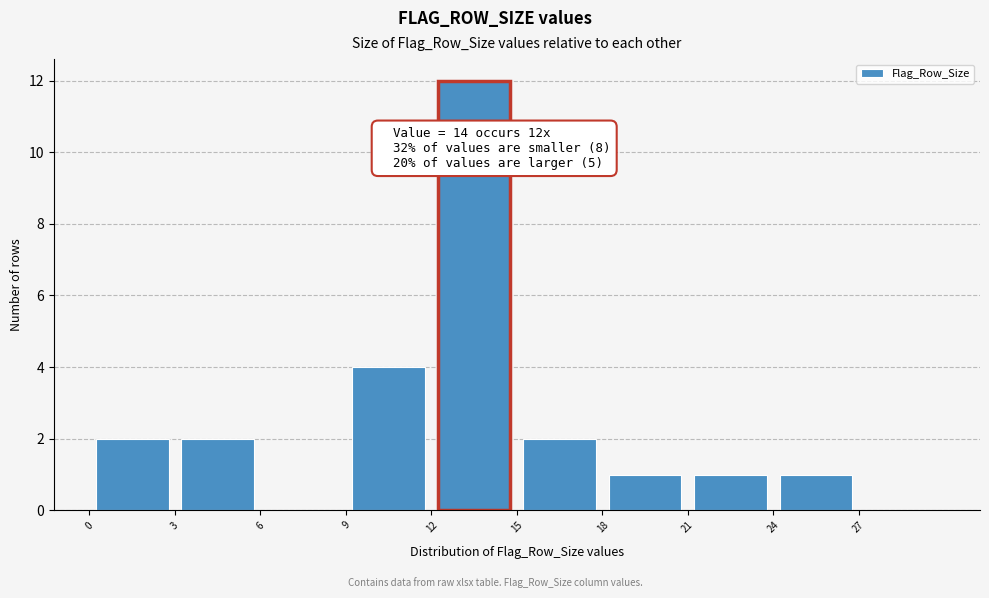

Over which range of the x-axis is the bar tallest?

12 to 15